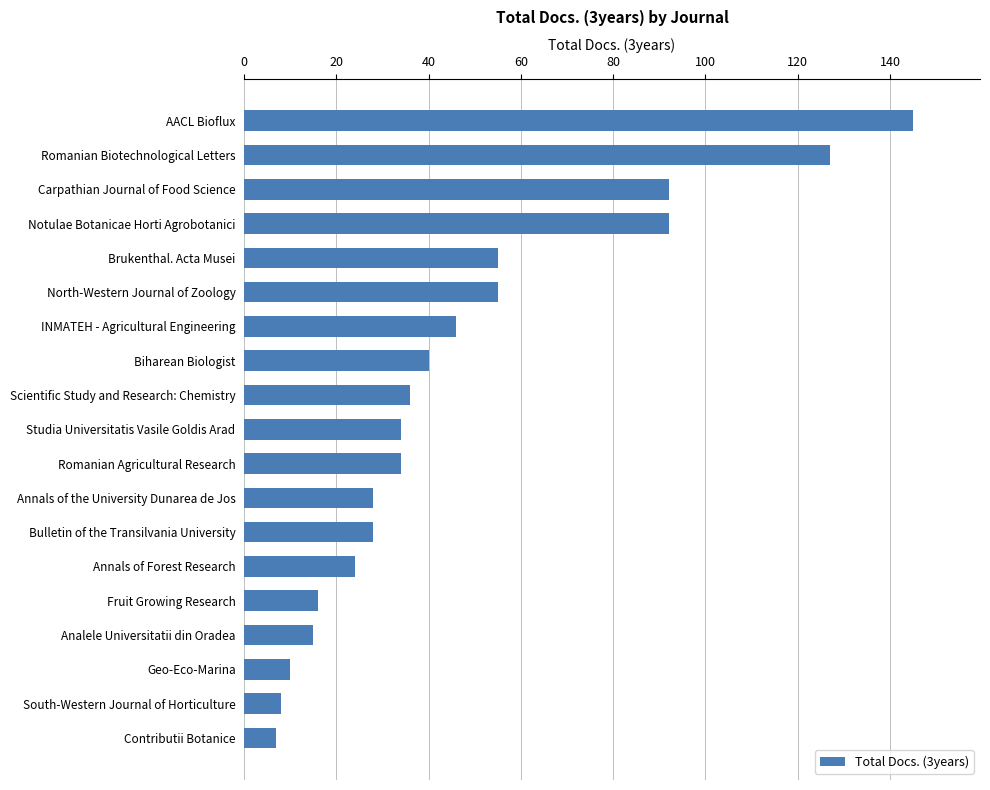

Count the number of categories in the chart.

19